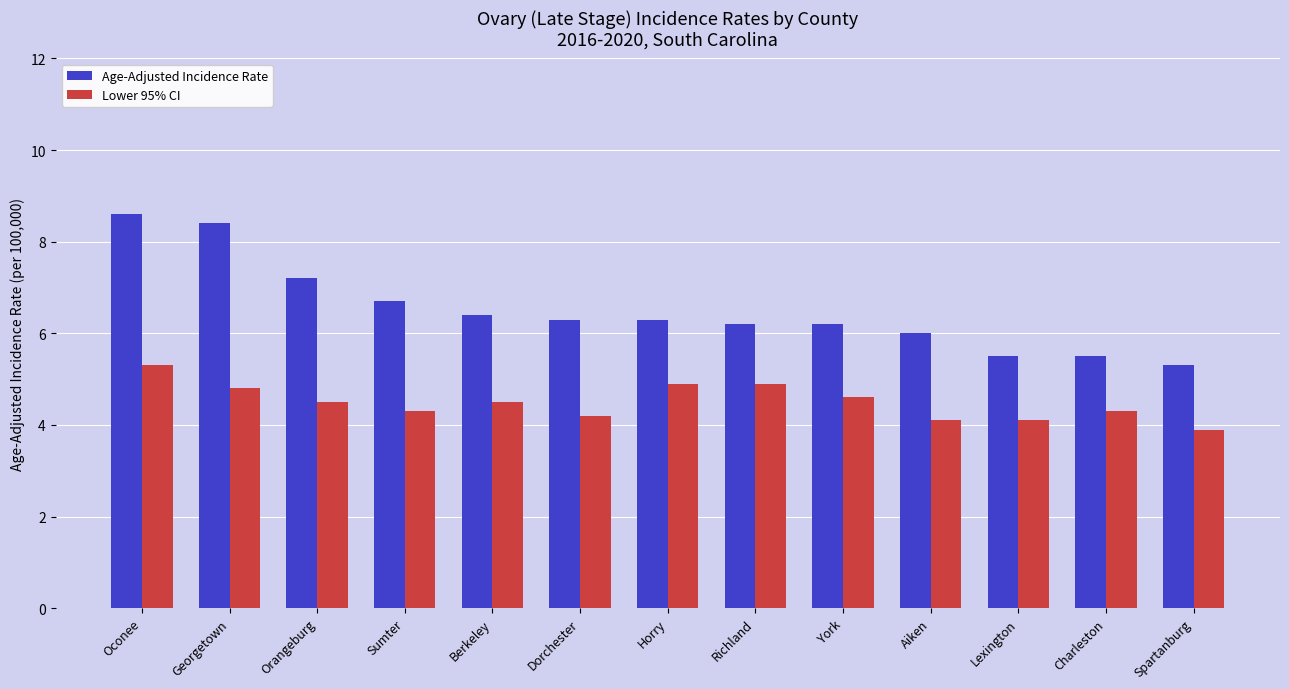

Which series has the largest total across all categories?

Age-Adjusted Incidence Rate